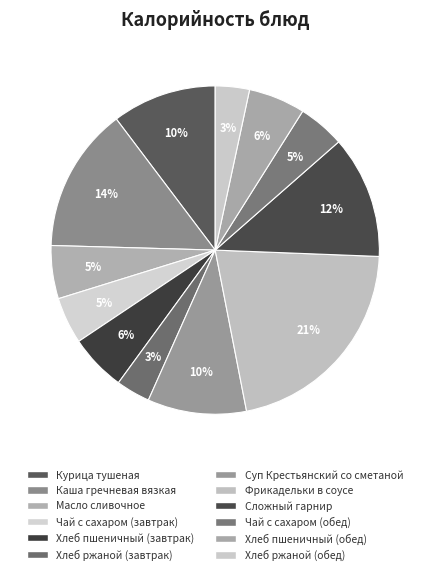

How many segments does this pie chart have?

12